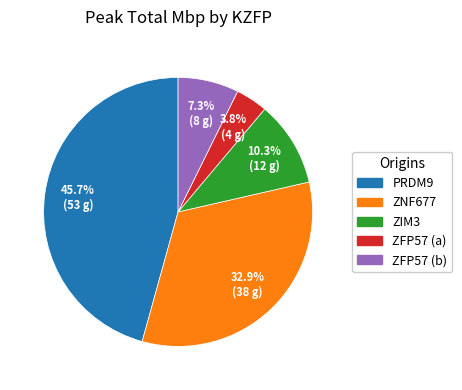

Which has a higher value, ZFP57 (a) or ZFP57 (b)?

ZFP57 (b)